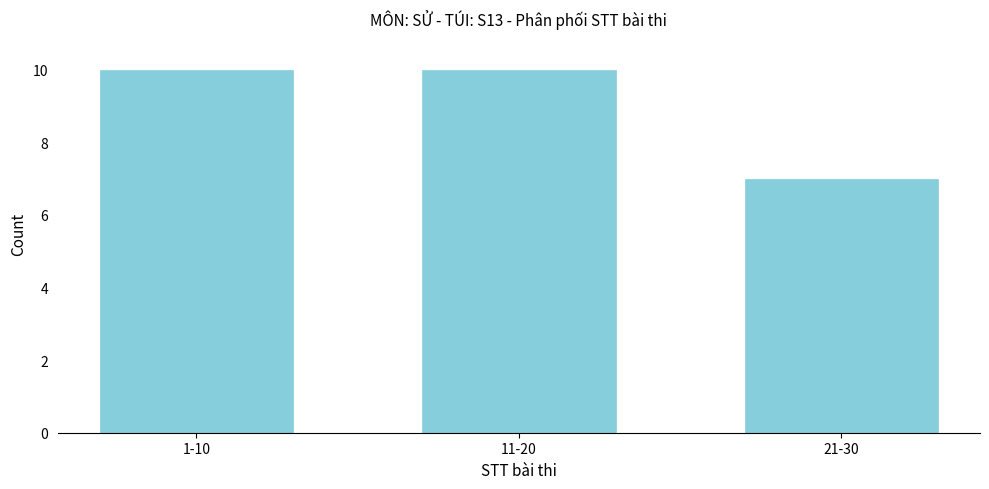

Reading left to right, what are all the values shown in this chart?

10	10	7